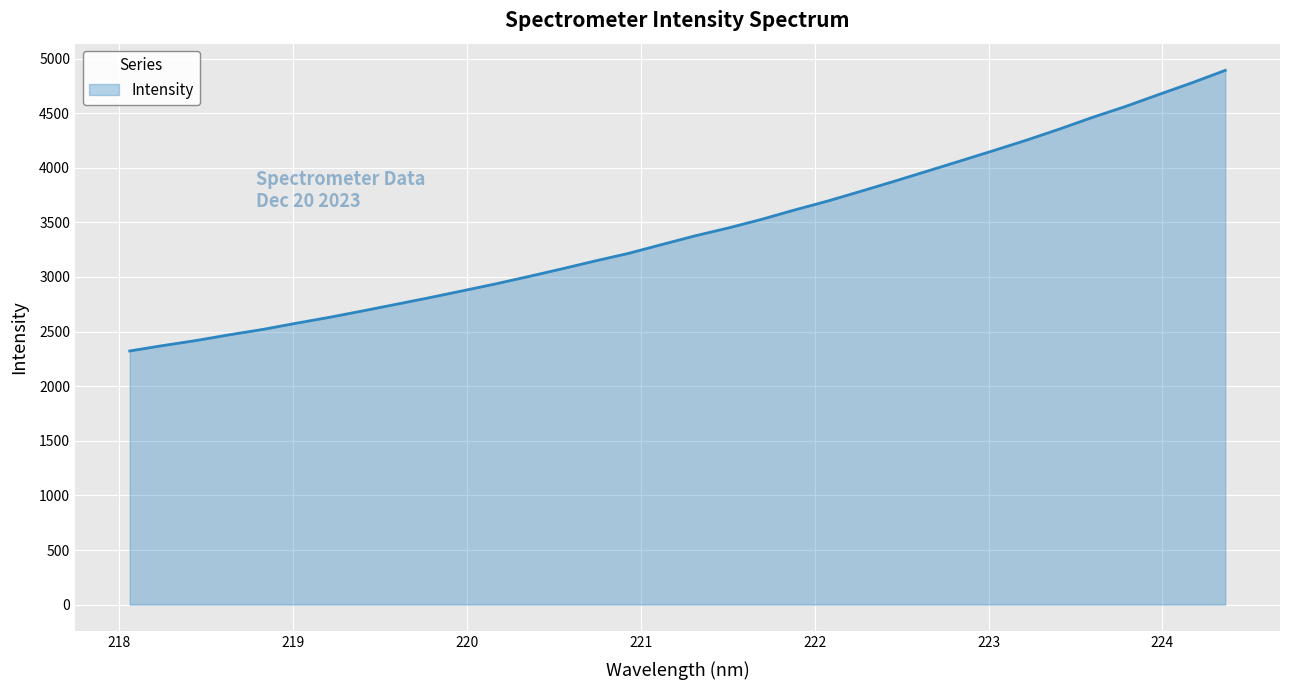

What is the minimum value shown in the chart?

2322.7